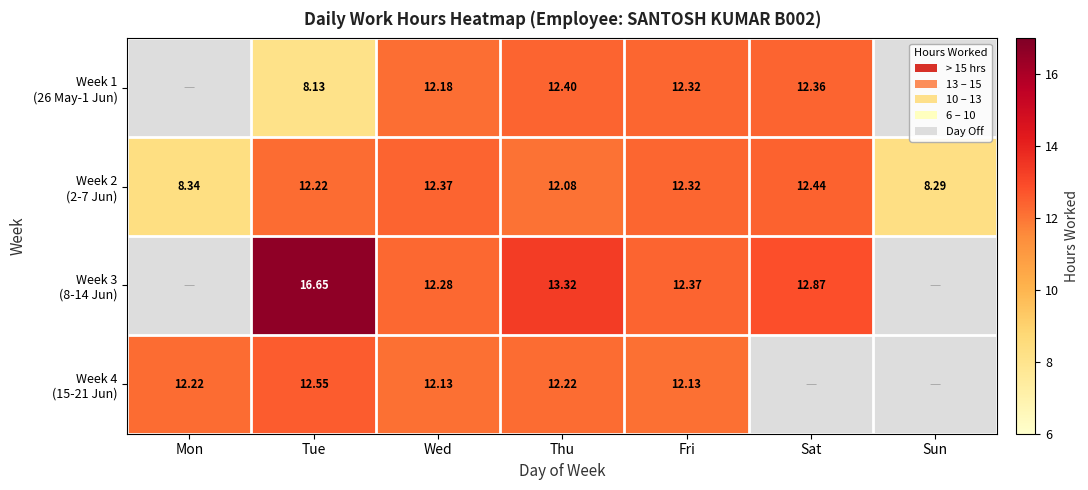

How many data points in Week 3 (8-14 Jun) are above 12?

5